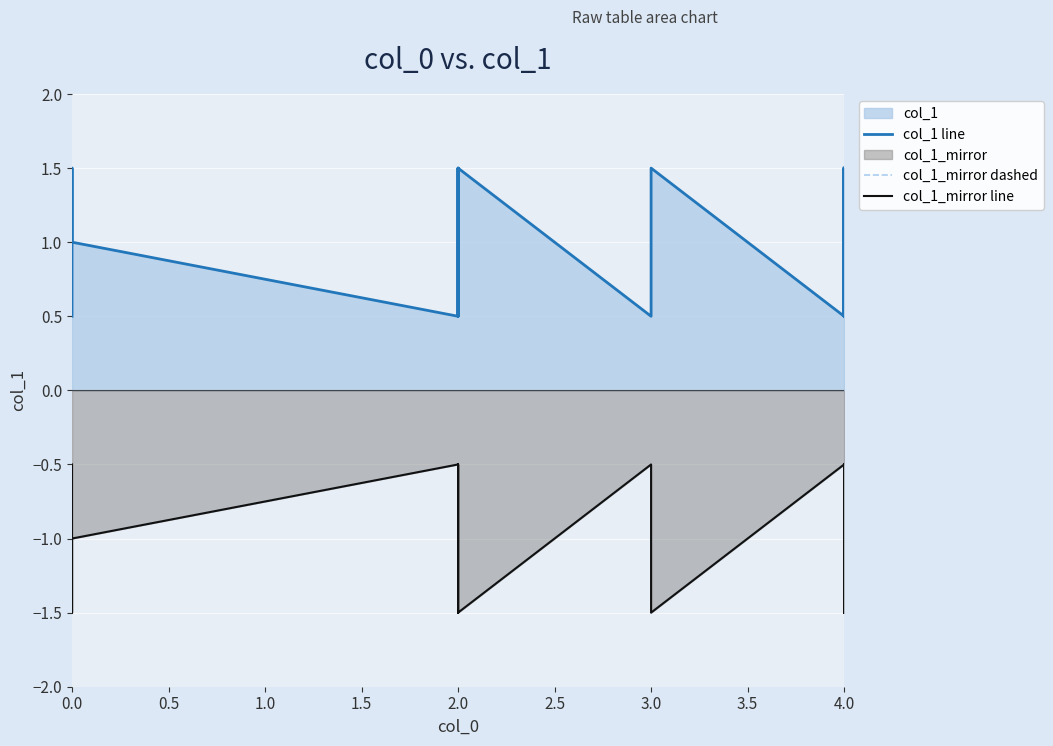

True or false: col_1_mirror line and col_1 line cross at least once.

False